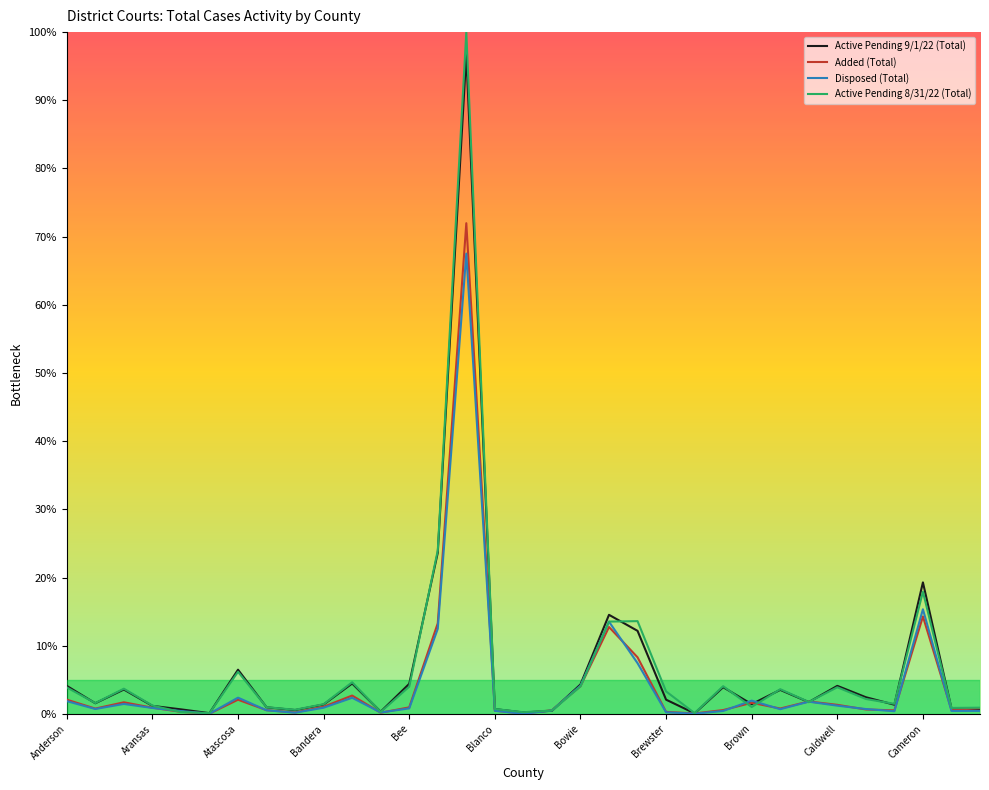

What is the highest value of the Active Pending 9/1/22 (Total) series?

96.7